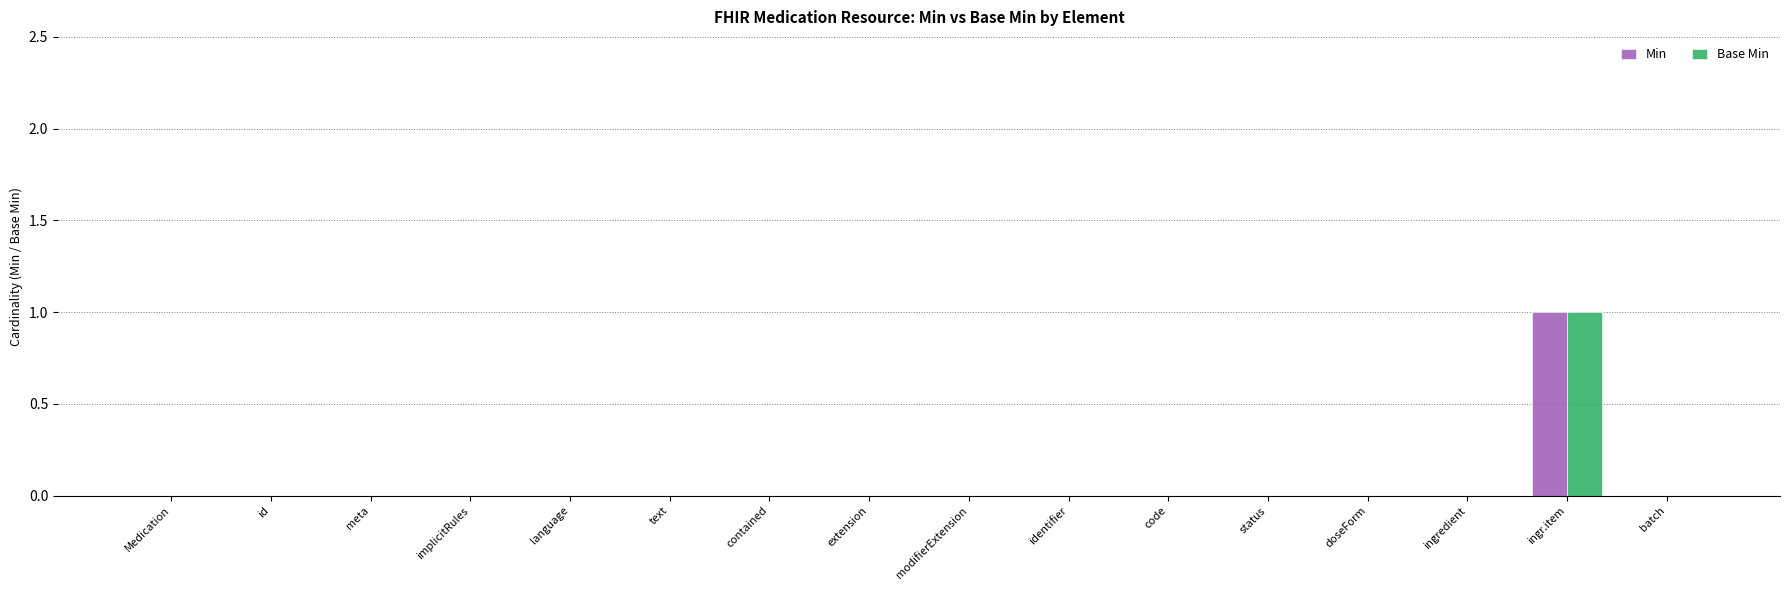

True or false: Min has a value of 1 at ingredient.

False